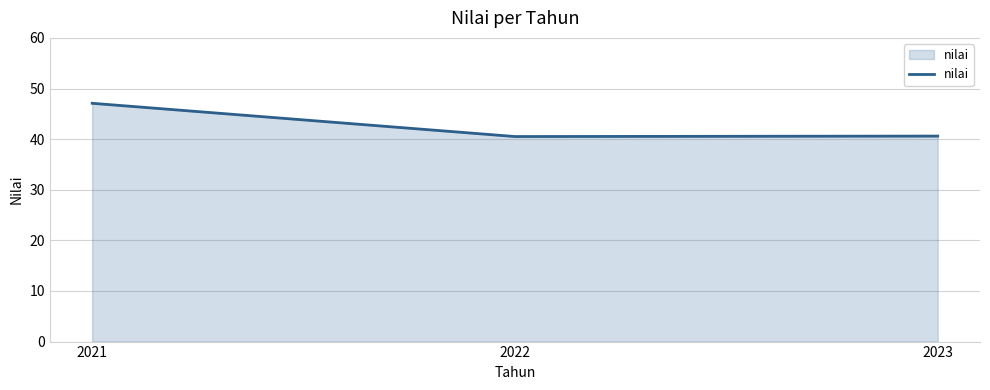

What is the sum of the values at 2022 and 2021?

87.6